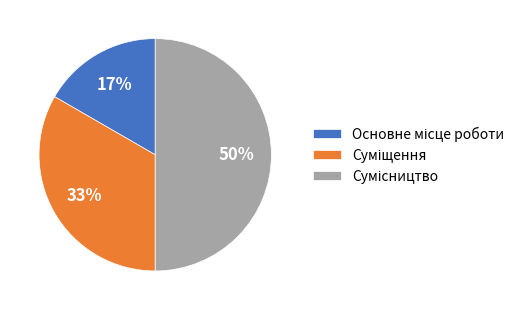

To the nearest percent, what is the difference between the largest and smallest slice percentages?

33%